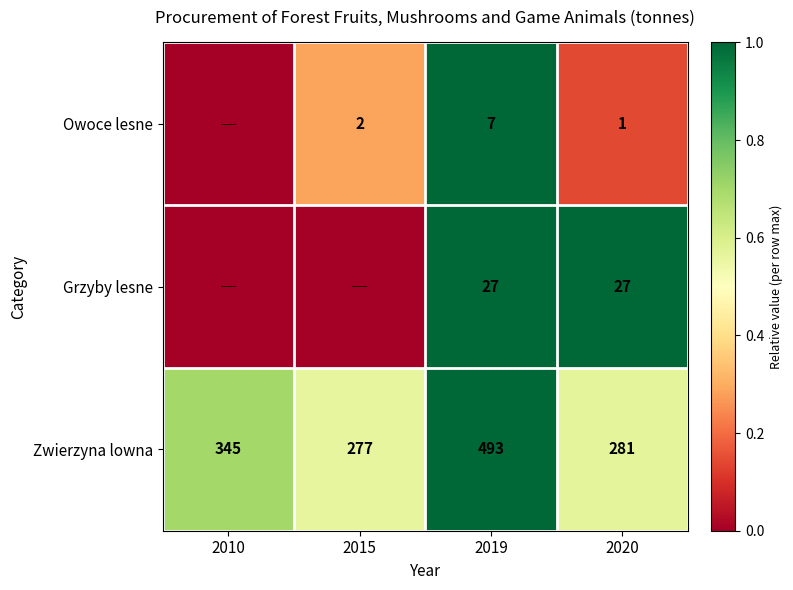

At how many categories does at least one series exceed 0?

4